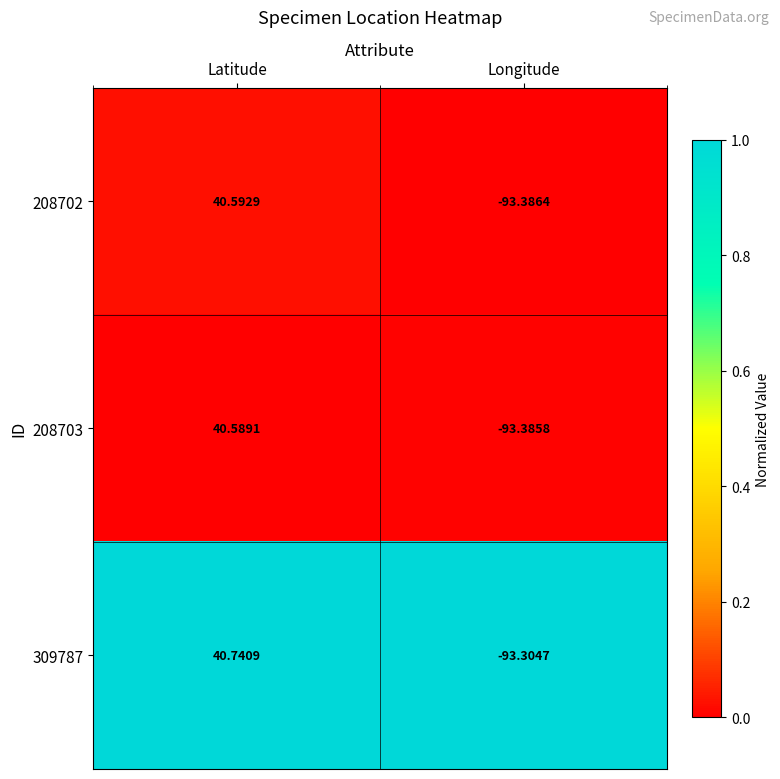

At which category is the sum across all series the highest?

Latitude